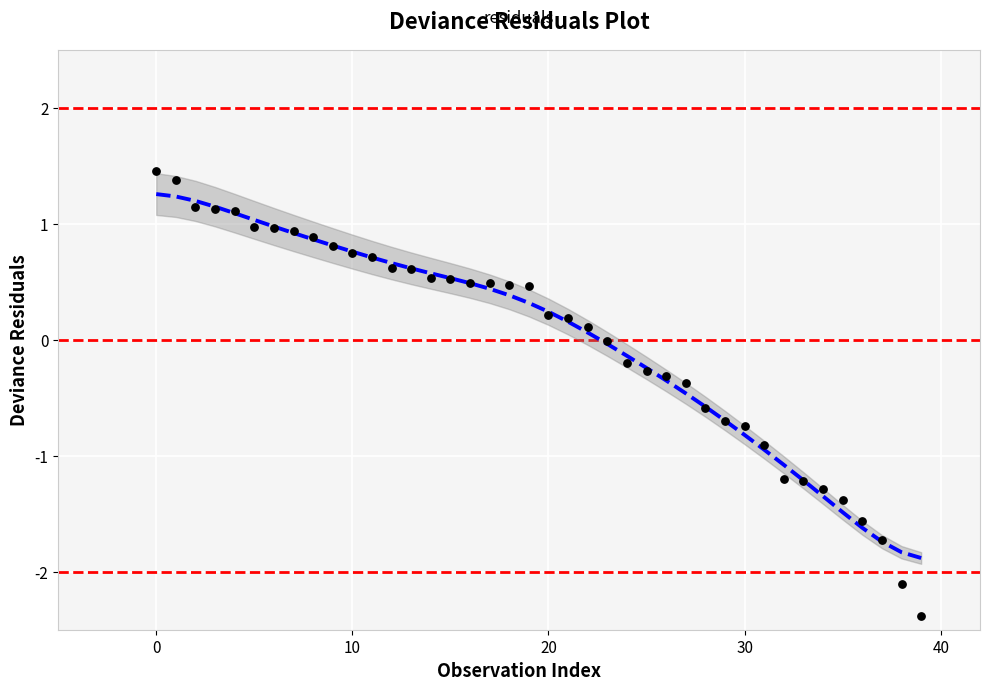

What is the range of Y values (max minus min)?

3.8